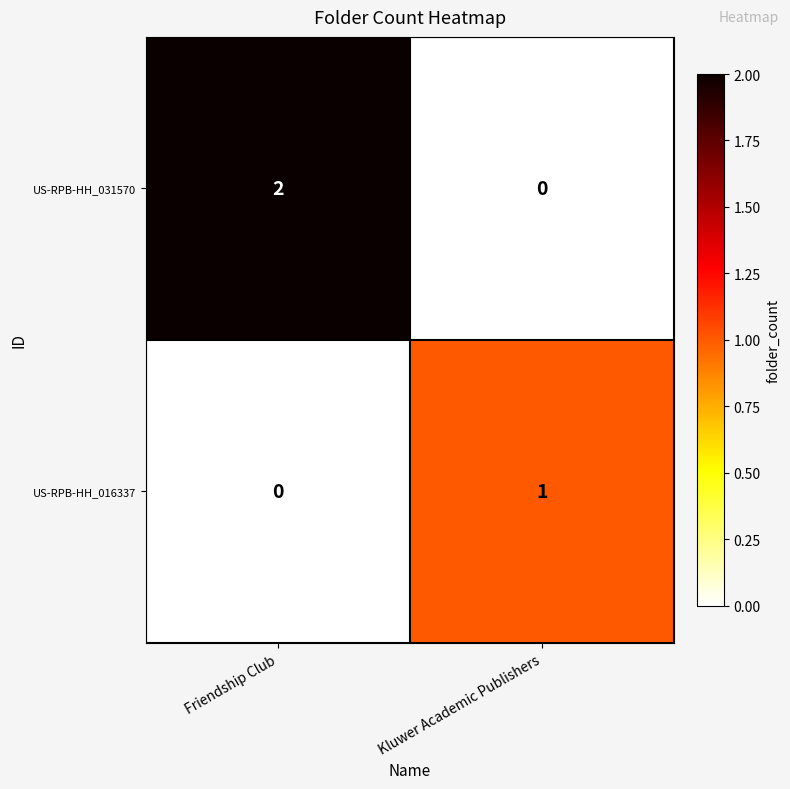

Reading right to left, list all the values displayed in this chart.

US-RPB-HH_031570: 0	2
US-RPB-HH_016337: 1	0